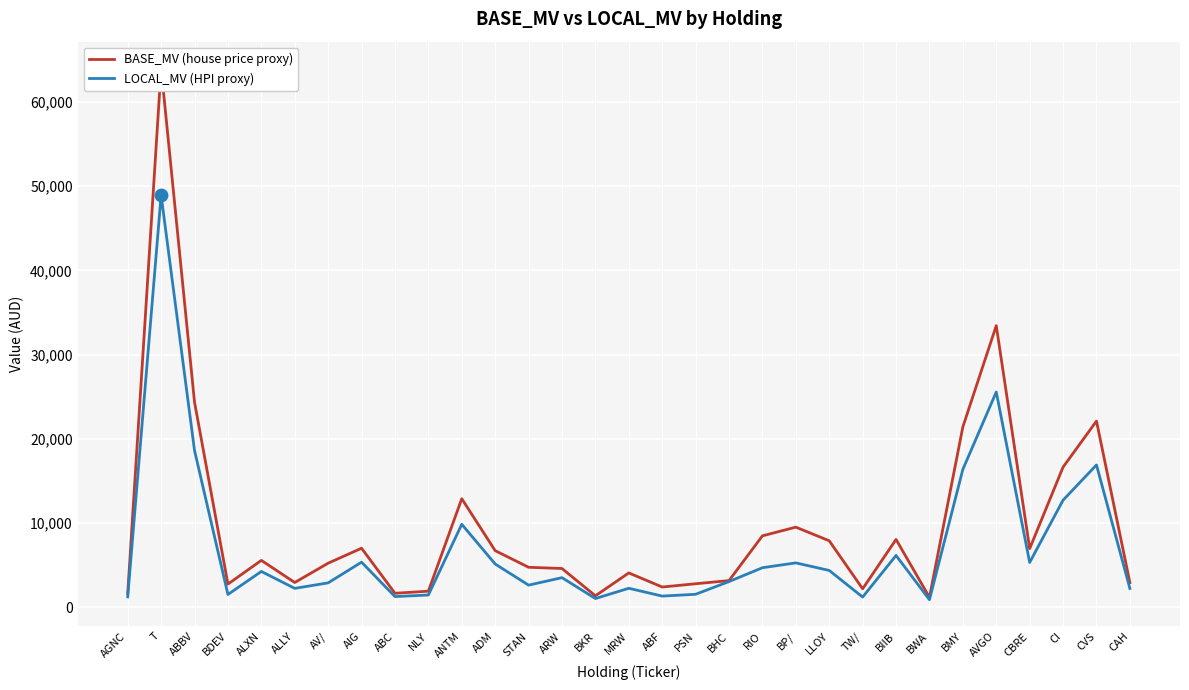

Is the value of LOCAL_MV (HPI proxy) at AIG greater than the value of BASE_MV (house price proxy) at BKR?

Yes